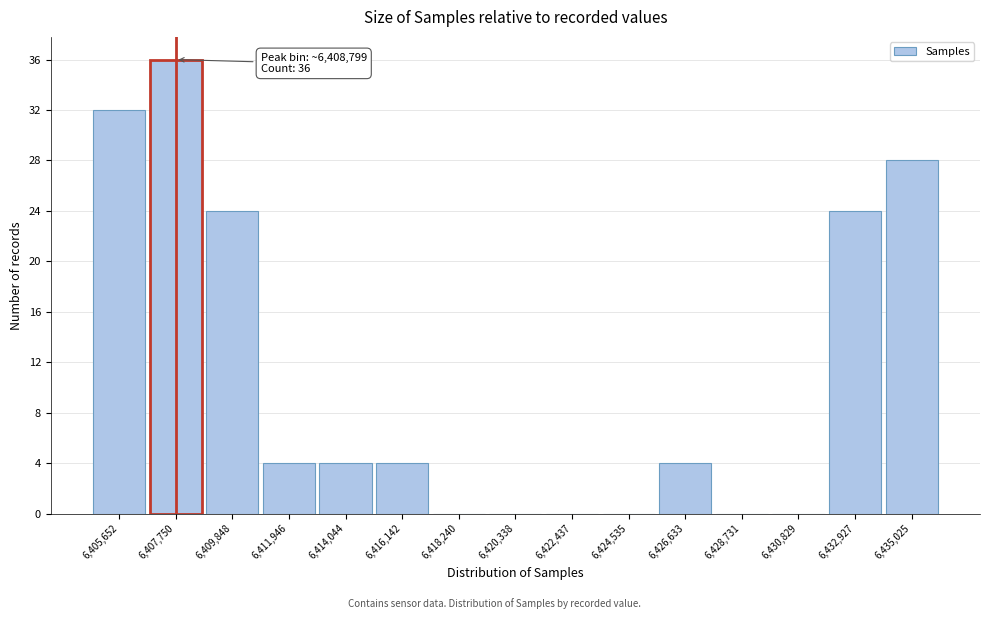

Reading left to right, extract all data points from this chart.

6,405,652=32	6,407,750=36	6,409,848=24	6,411,946=4	6,414,044=4	6,416,142=4	6,418,240=0	6,420,338=0	6,422,437=0	6,424,535=0	6,426,633=4	6,428,731=0	6,430,829=0	6,432,927=24	6,435,025=28